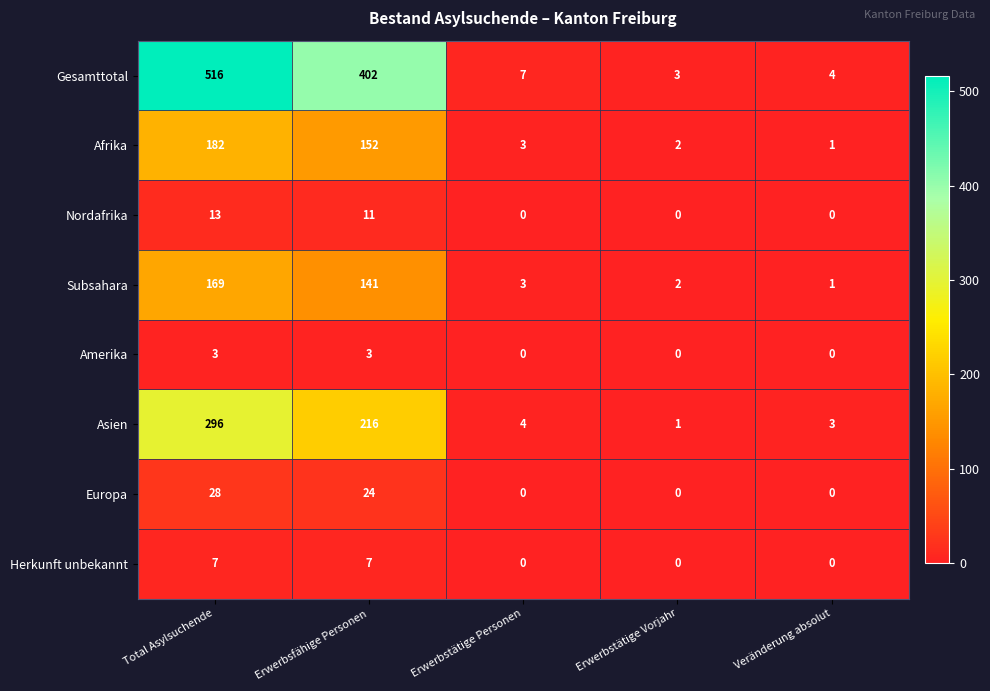

Count the Europa values in the range 0 to 24.

4